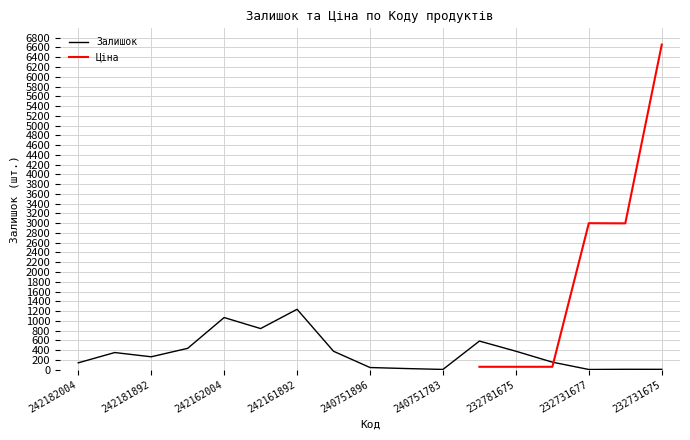

The Залишок series shows 2031 at 242161892. True or false?

False